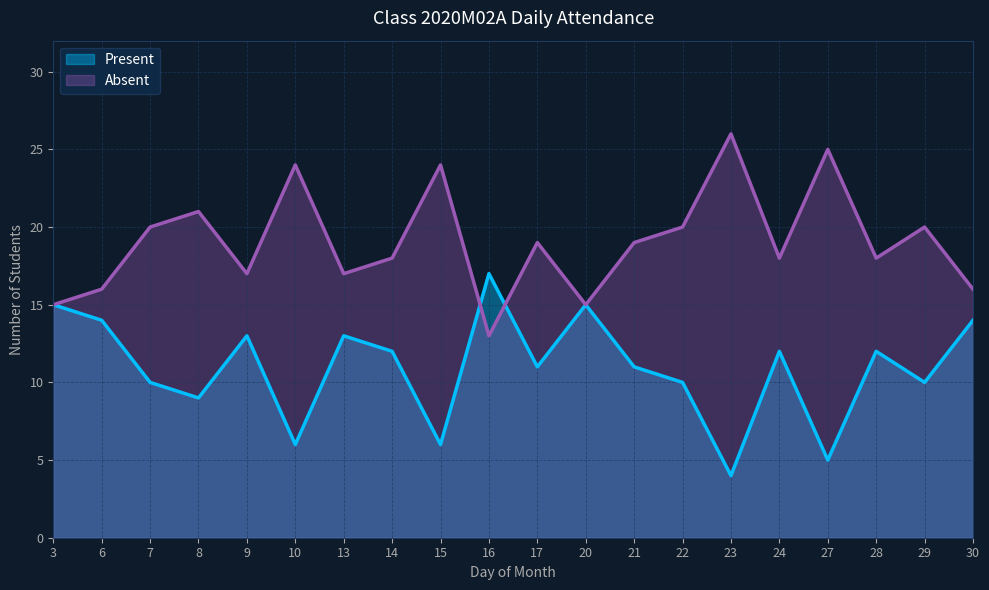

What is the greatest value displayed?

26